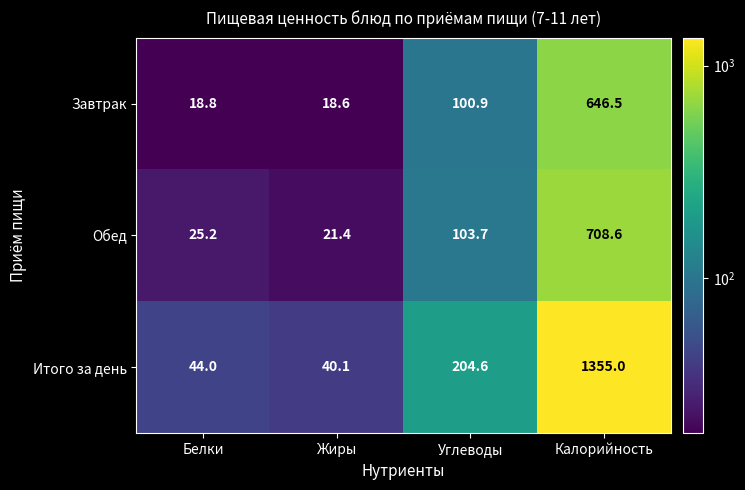

Which series changed the most between Углеводы and Калорийность?

Итого за день